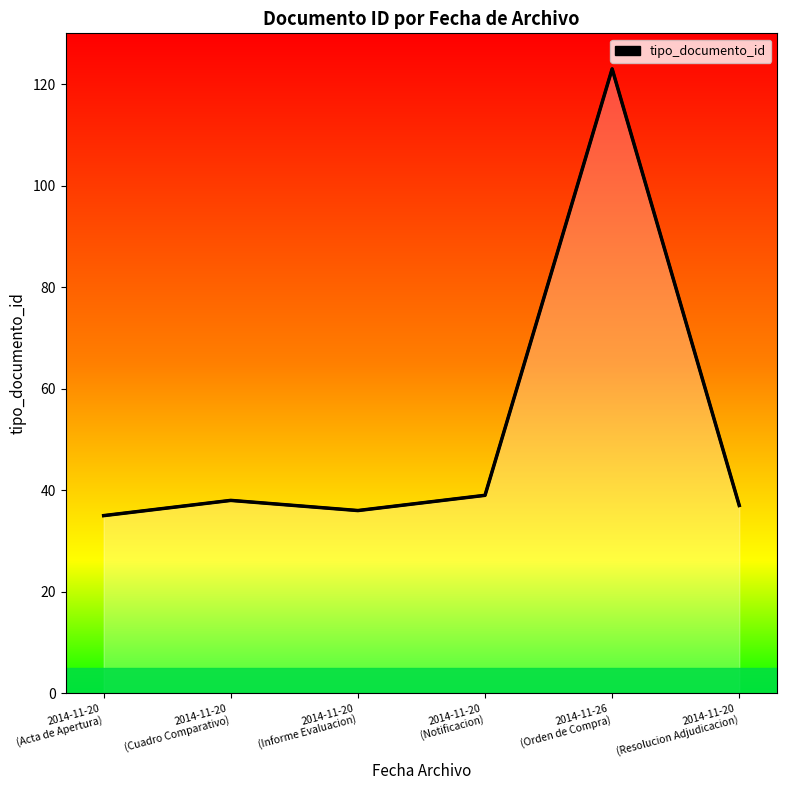

List the labels in order of value, largest first.

2014-11-26
(Orden de Compra), 2014-11-20
(Notificacion), 2014-11-20
(Cuadro Comparativo), 2014-11-20
(Resolucion Adjudicacion), 2014-11-20
(Informe Evaluacion), 2014-11-20
(Acta de Apertura)